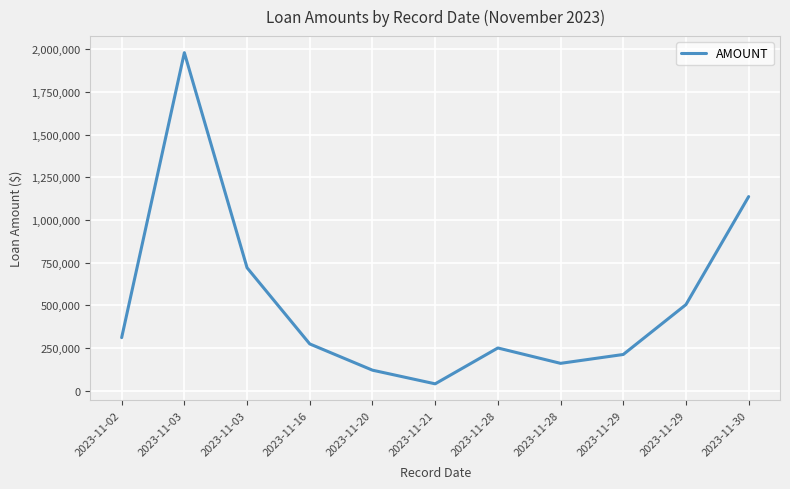

List the labels in order of value, largest first.

2023-11-03, 2023-11-30, 2023-11-03, 2023-11-29, 2023-11-02, 2023-11-16, 2023-11-28, 2023-11-29, 2023-11-28, 2023-11-20, 2023-11-21